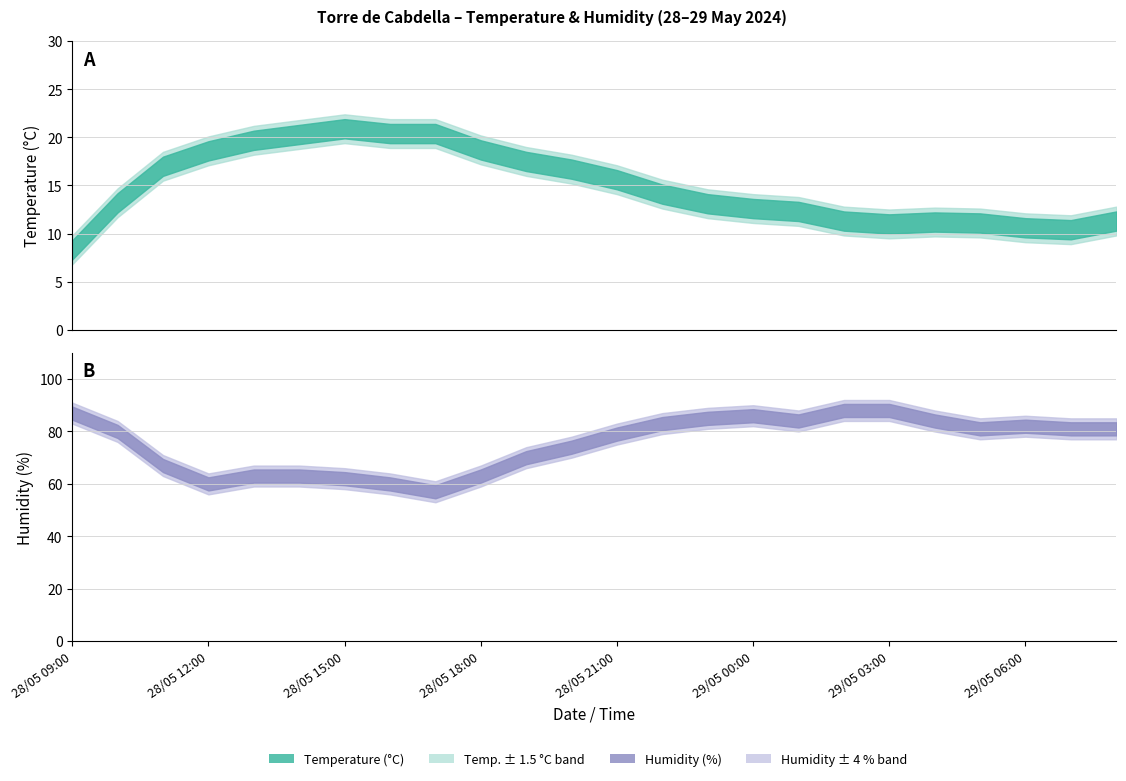

True or false: Temperature (°C) and Humidity (%) intersect in this chart.

False